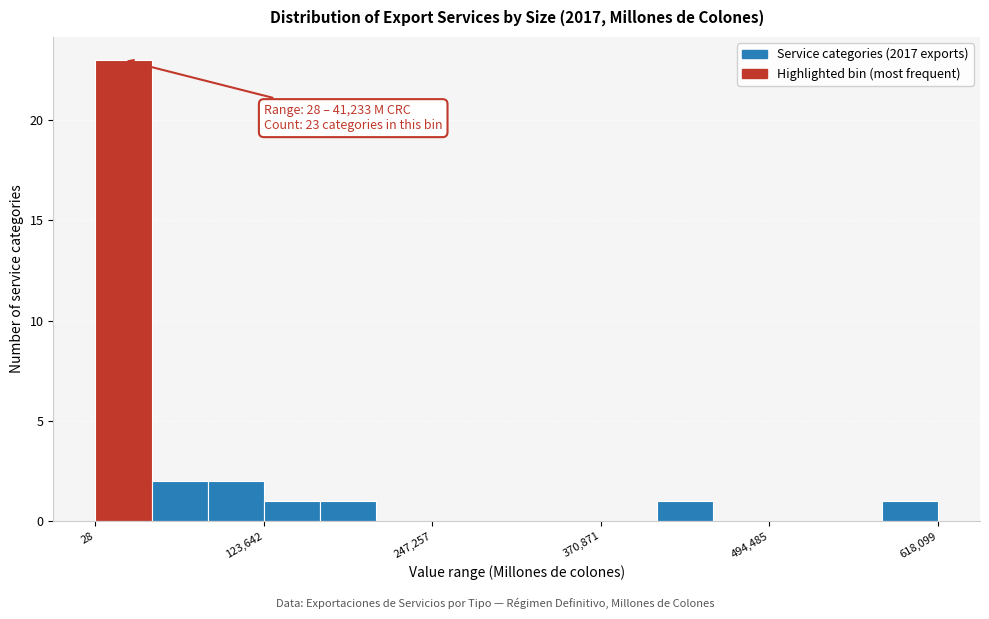

Around what value on the x-axis is the tallest bar? Give the approximate position of its centre, as read against the axis.

20000